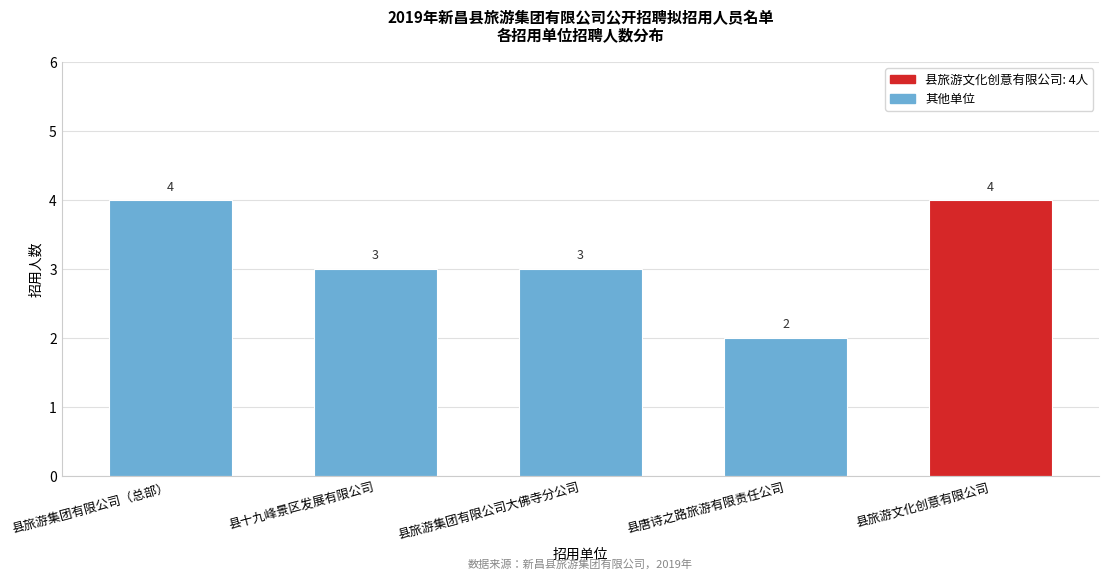

Reading left to right, transcribe all the data shown in this chart.

县旅游集团有限公司（总部）=4	县十九峰景区发展有限公司=3	县旅游集团有限公司大佛寺分公司=3	县唐诗之路旅游有限责任公司=2	县旅游文化创意有限公司=4